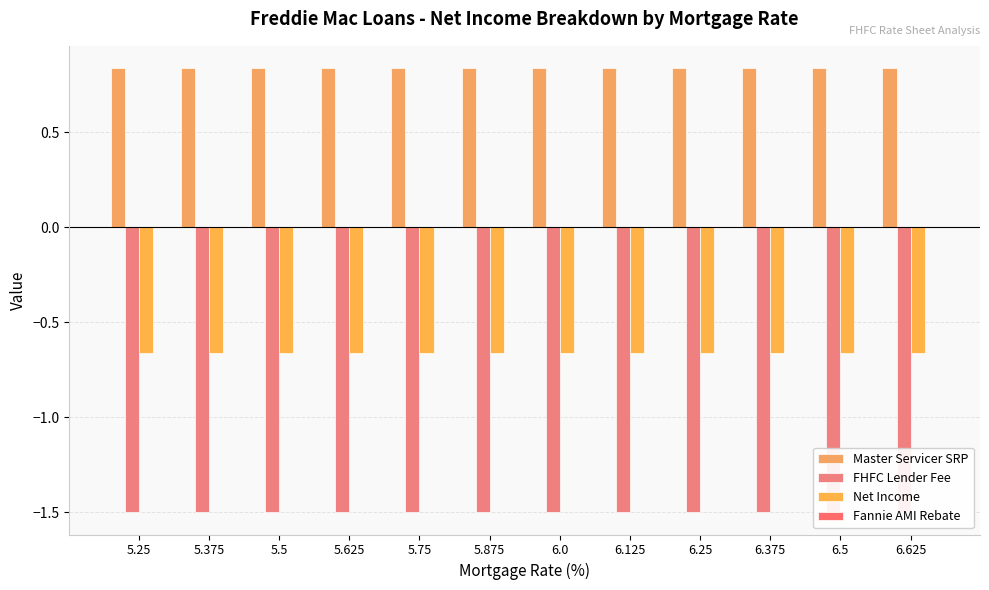

Between 5.625 and 6.0, which is larger?

5.625